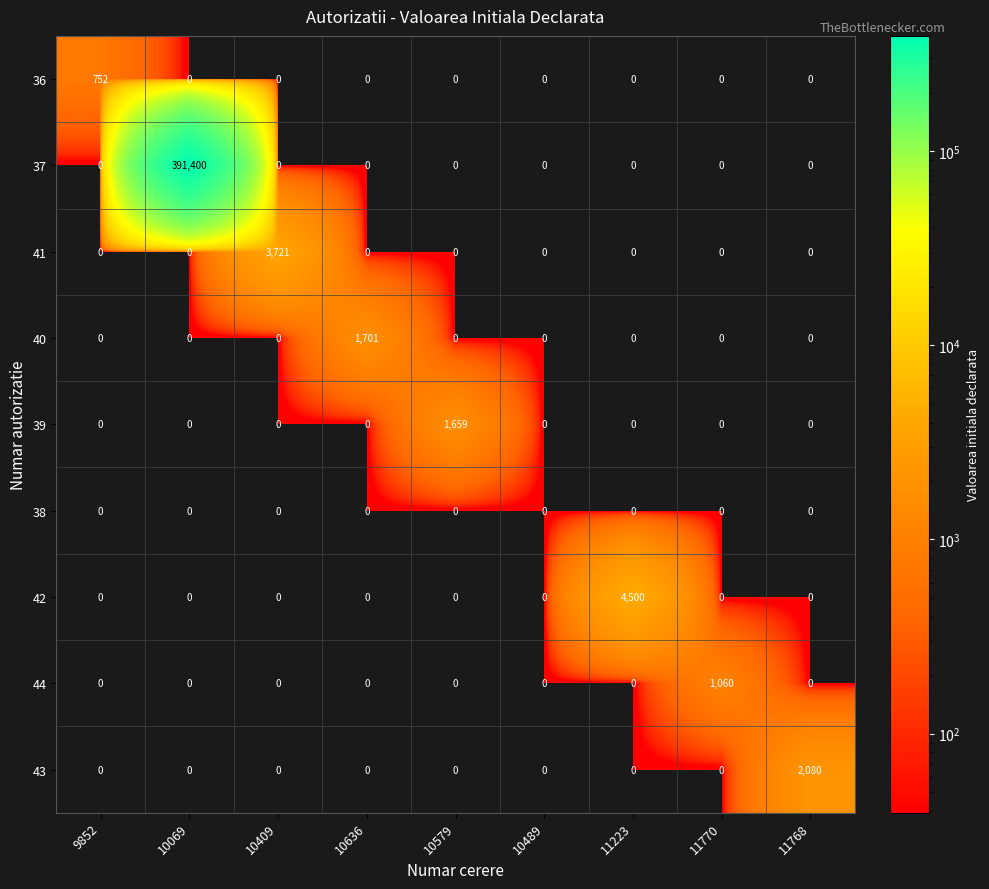

True or false: 37 has a value of 391400 at 10069.

True